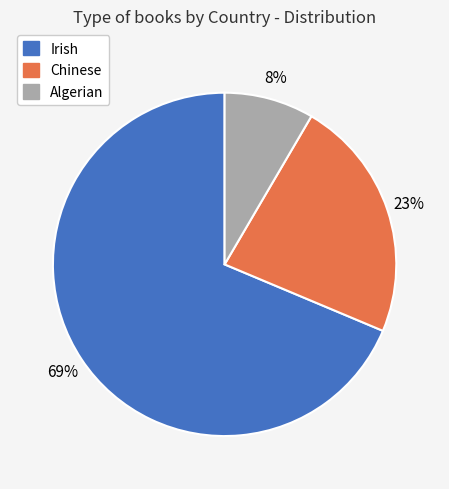

Combined, do Algerian and Irish account for over 50%?

Yes